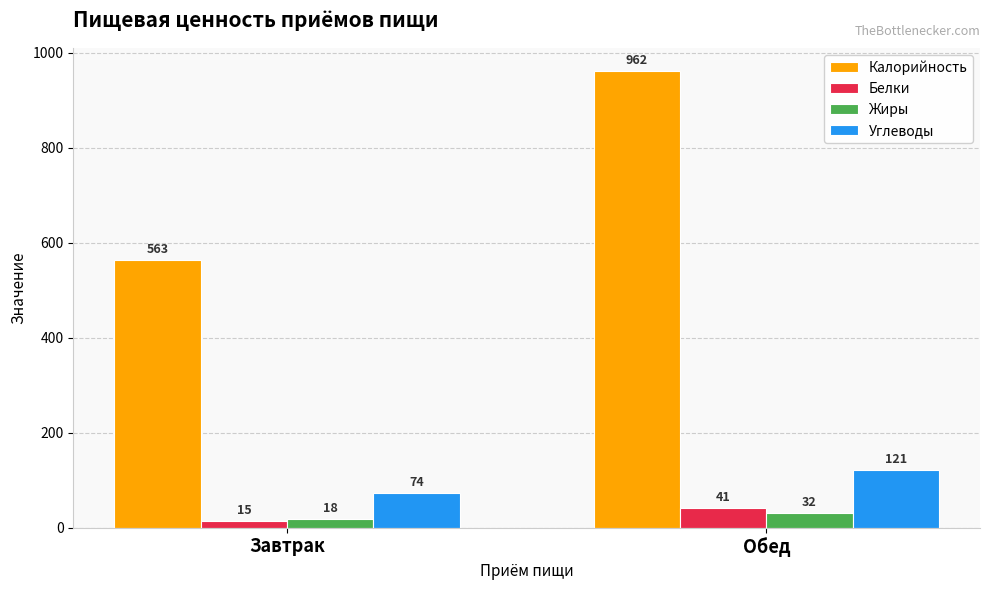

Which category has the highest value across all series?

Обед